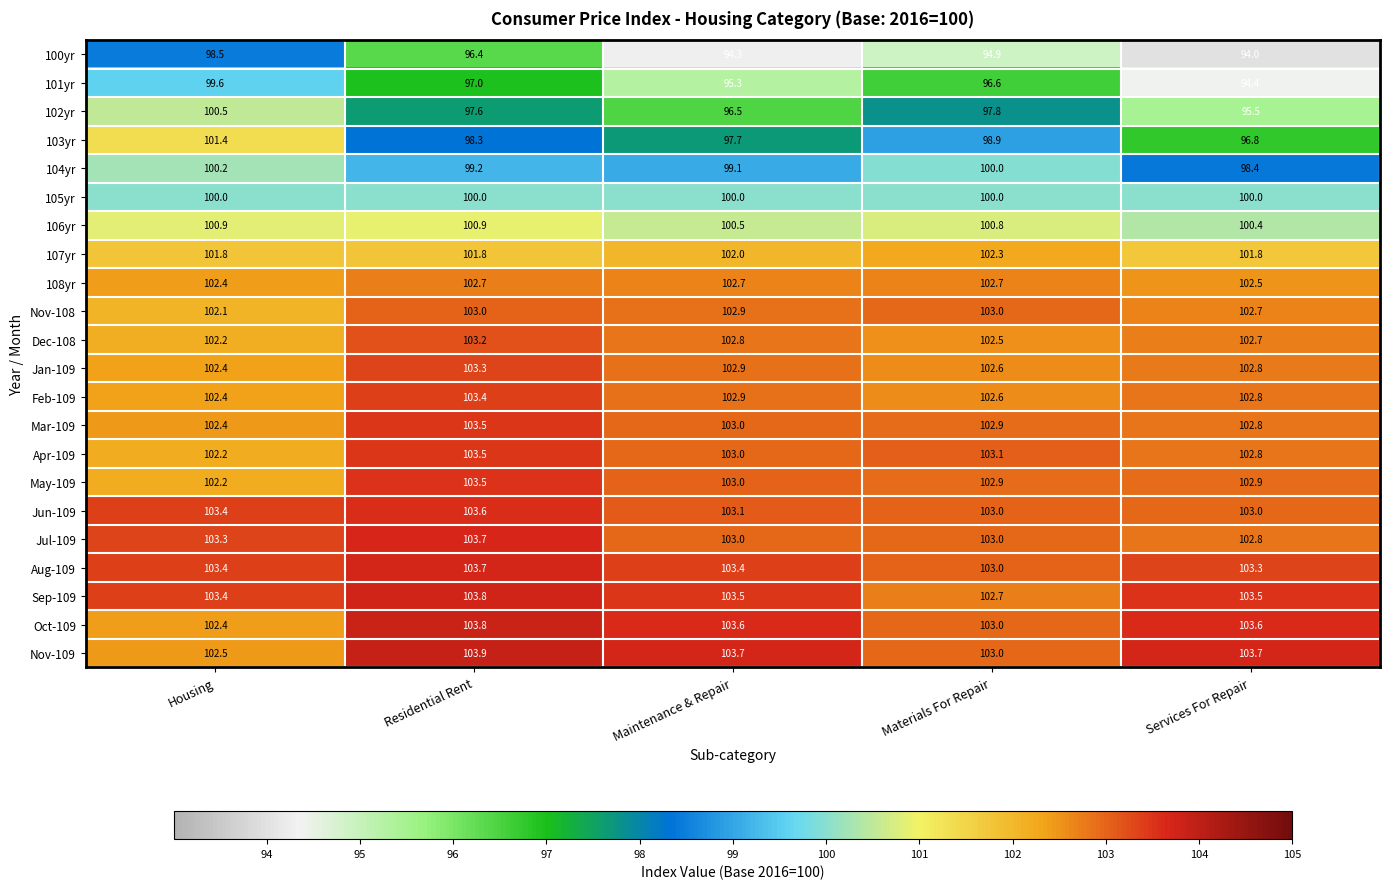

What is the difference between the maximum and minimum values in the Sep-109 series?

1.1